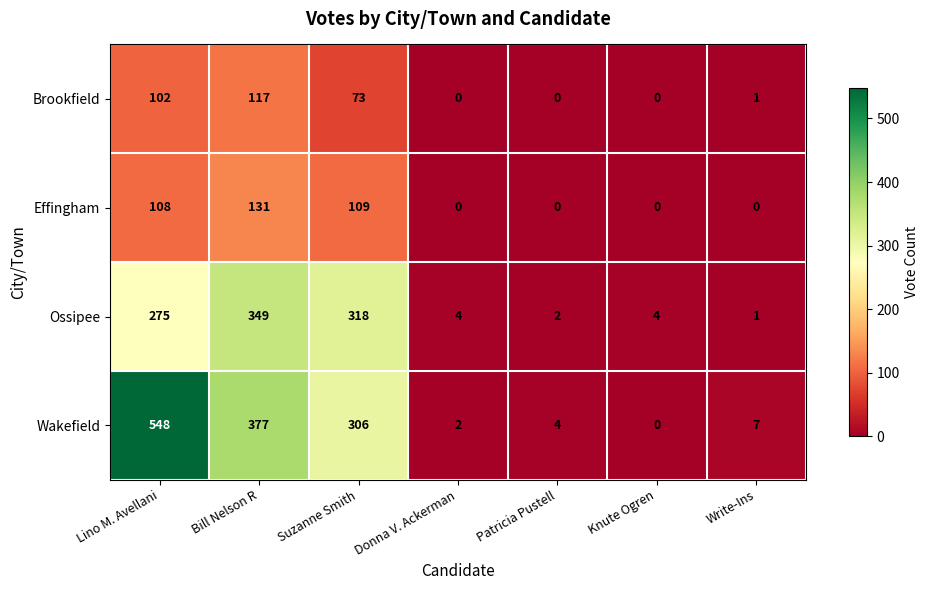

At which label is Brookfield closest to 58?

Suzanne Smith